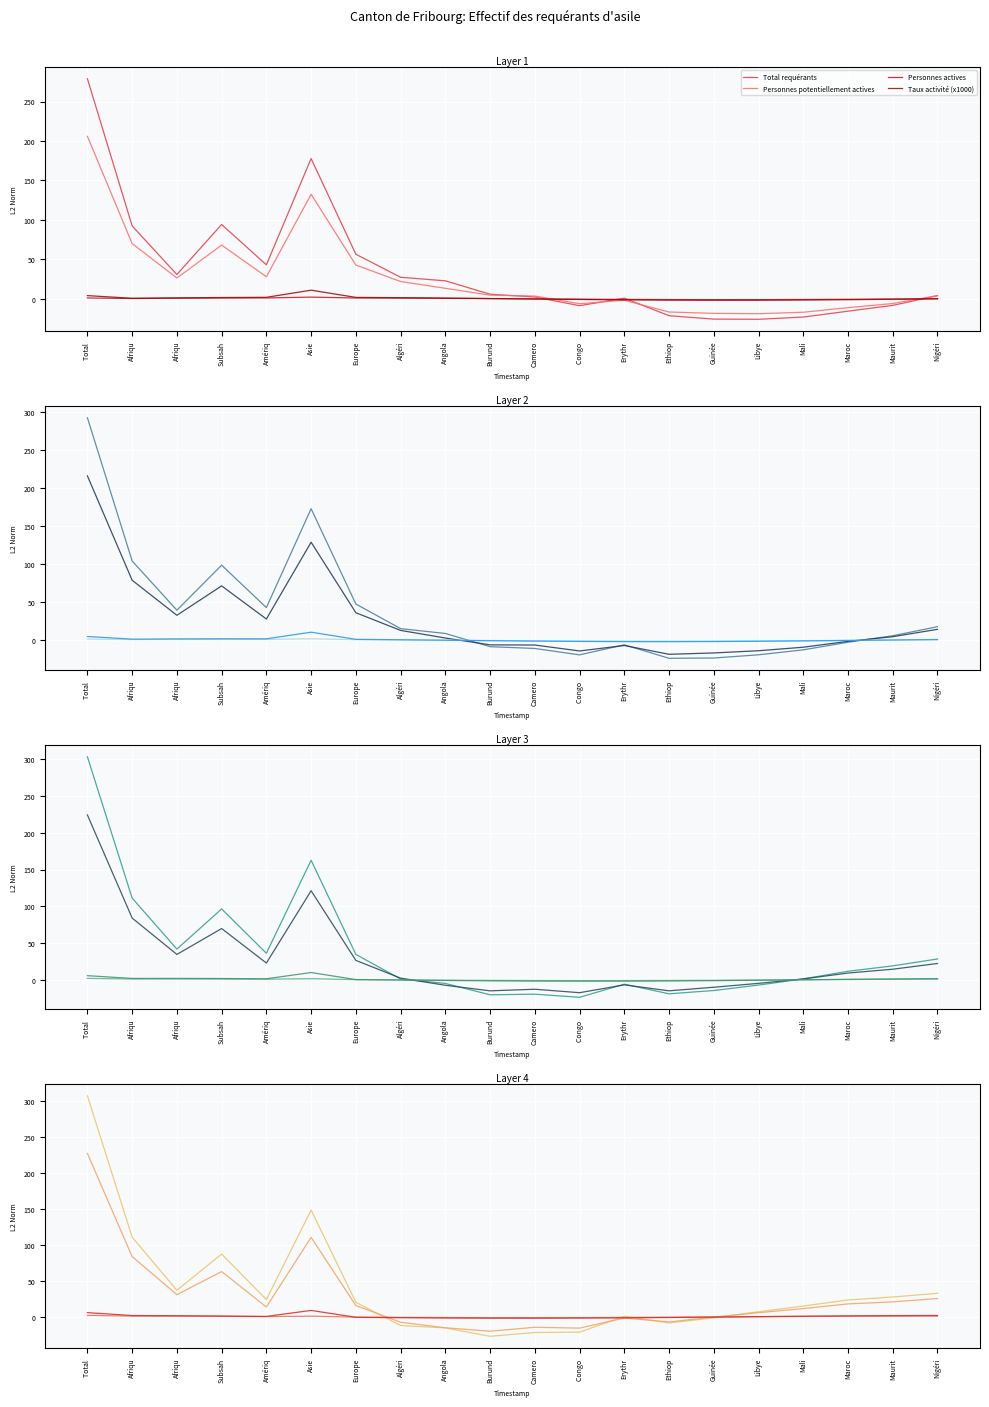

At how many categories does at least one series exceed 45?

4